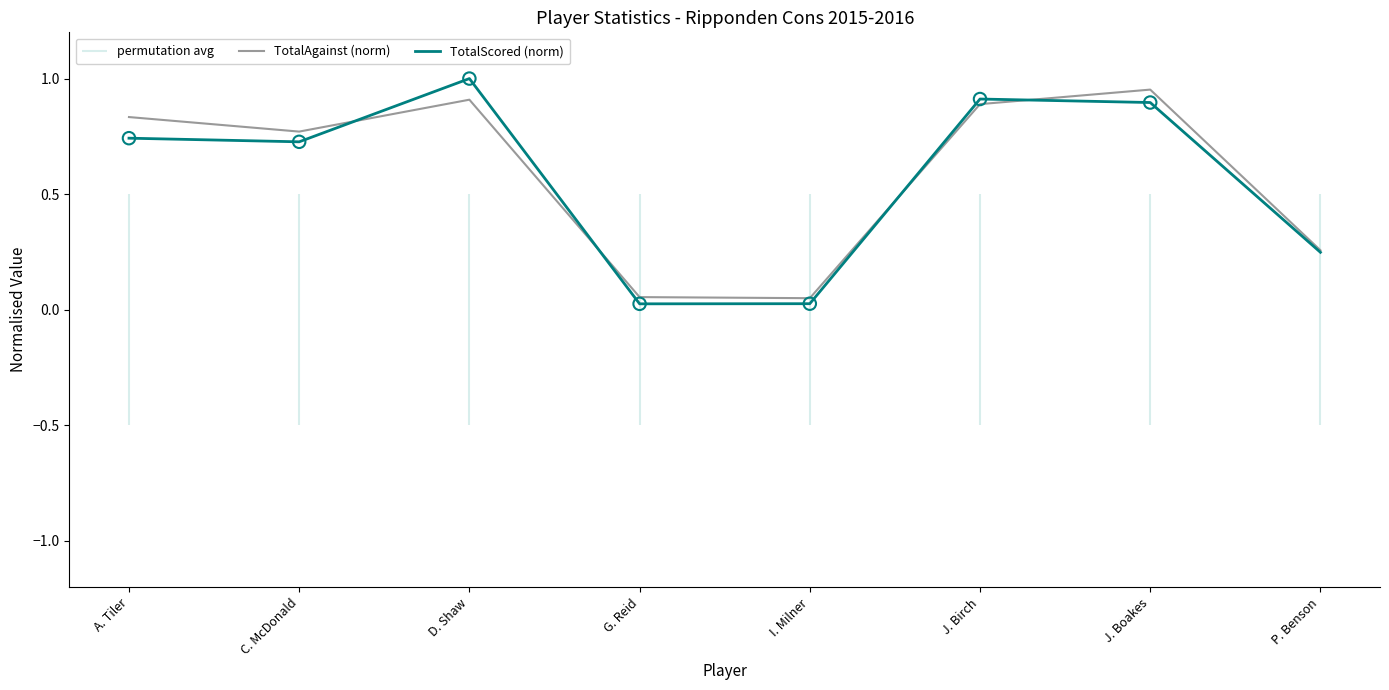

Which series has the widest spread of Y values?

TotalScored (norm)